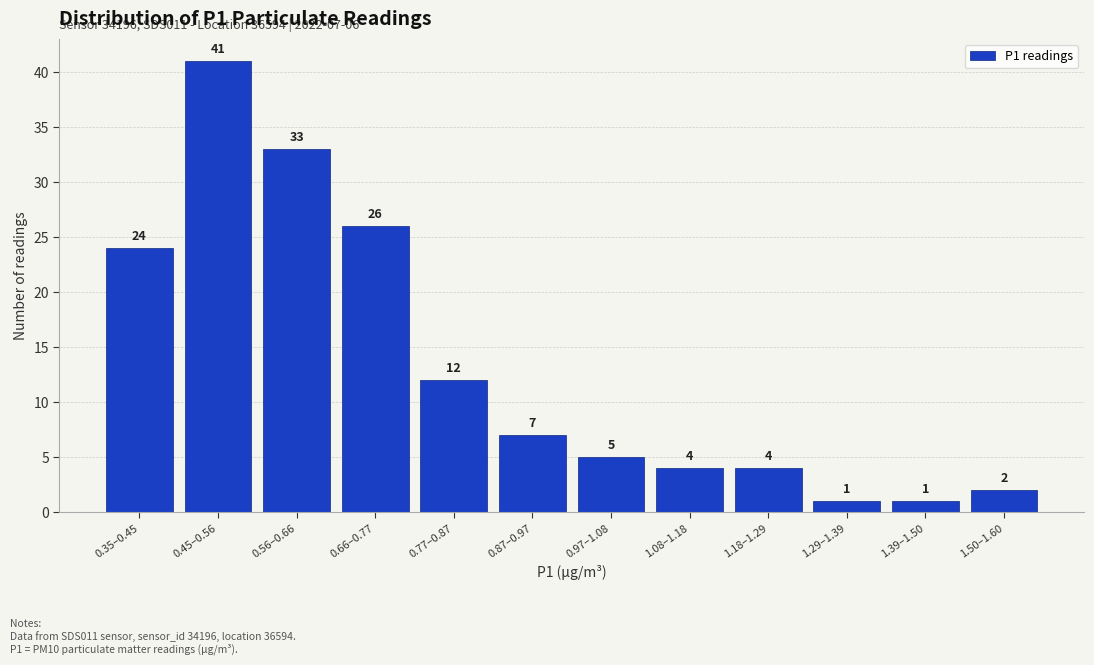

Reading right to left, extract all data points from this chart.

2	1	1	4	4	5	7	12	26	33	41	24